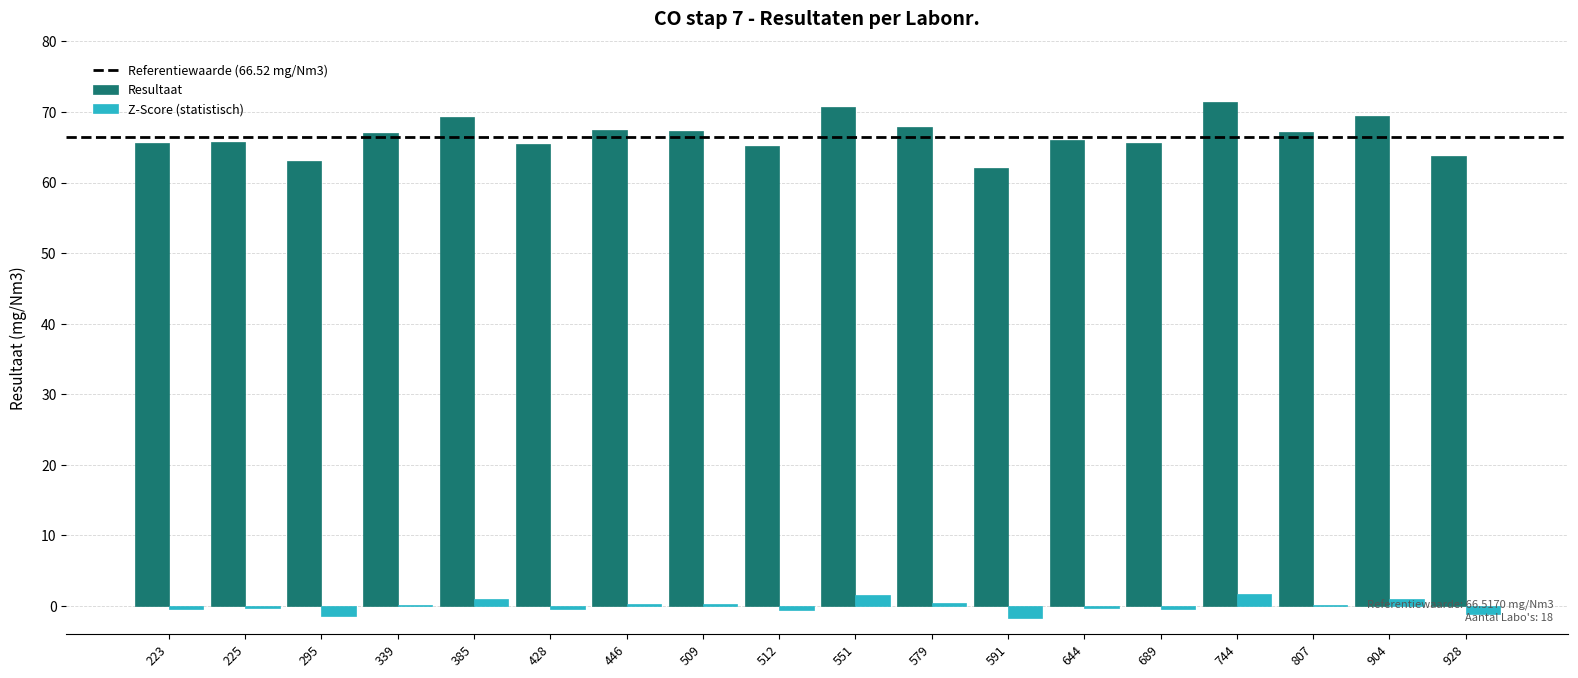

What is the maximum value shown in the chart?

71.4